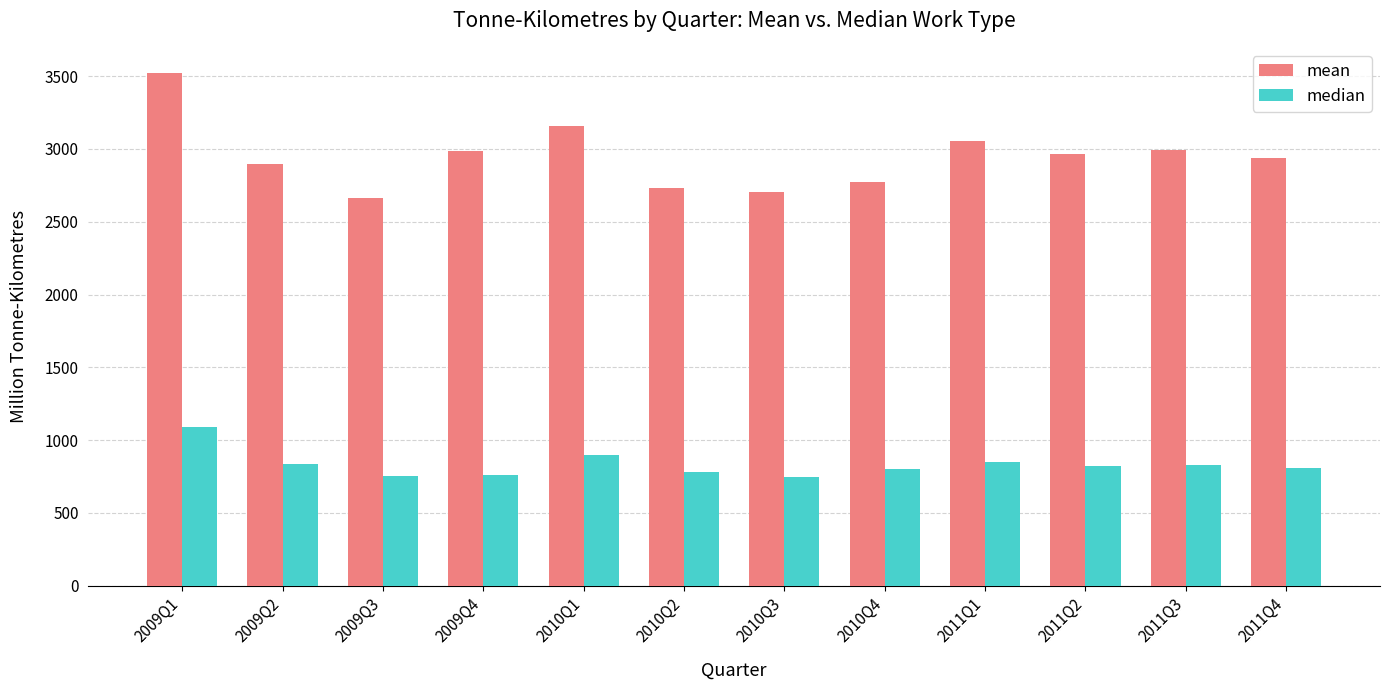

What is the approximate value of mean at 2010Q4?

2771